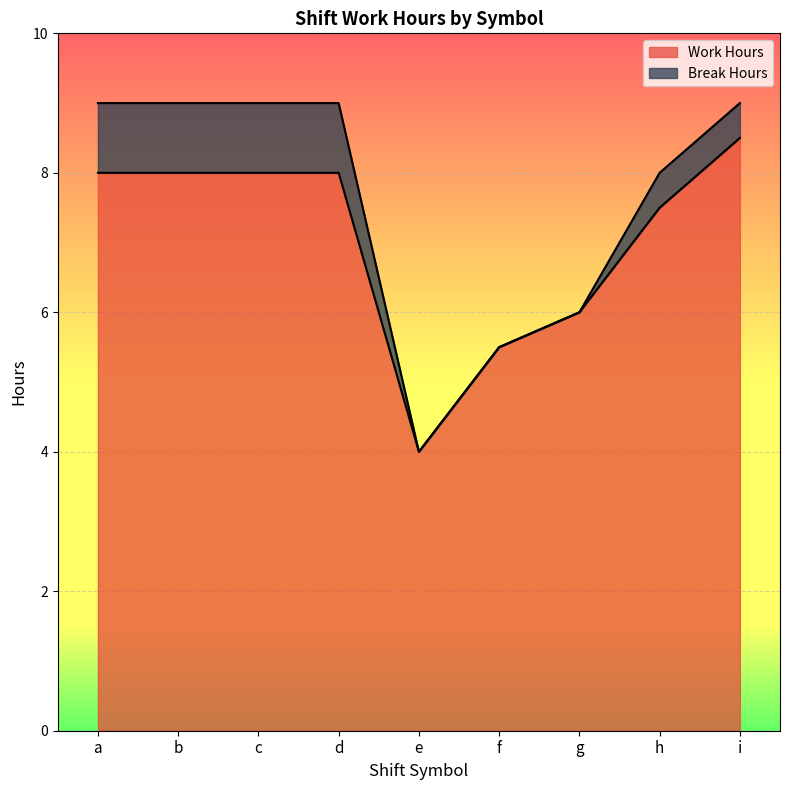

Reading left to right, extract all data points from this chart.

a=8.0	b=8.0	c=8.0	d=8.0	e=4.0	f=5.5	g=6.0	h=7.5	i=8.5